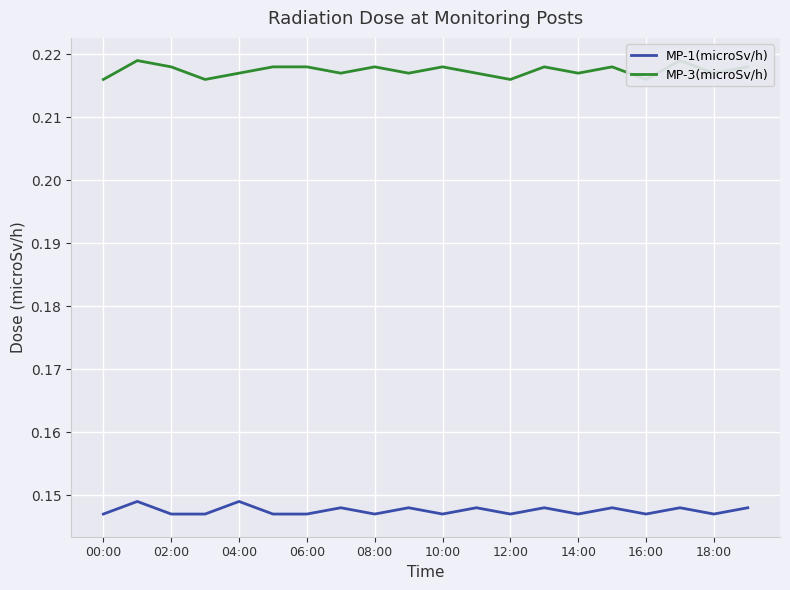

What is the sum of all MP-3(microSv/h) values?

4.3